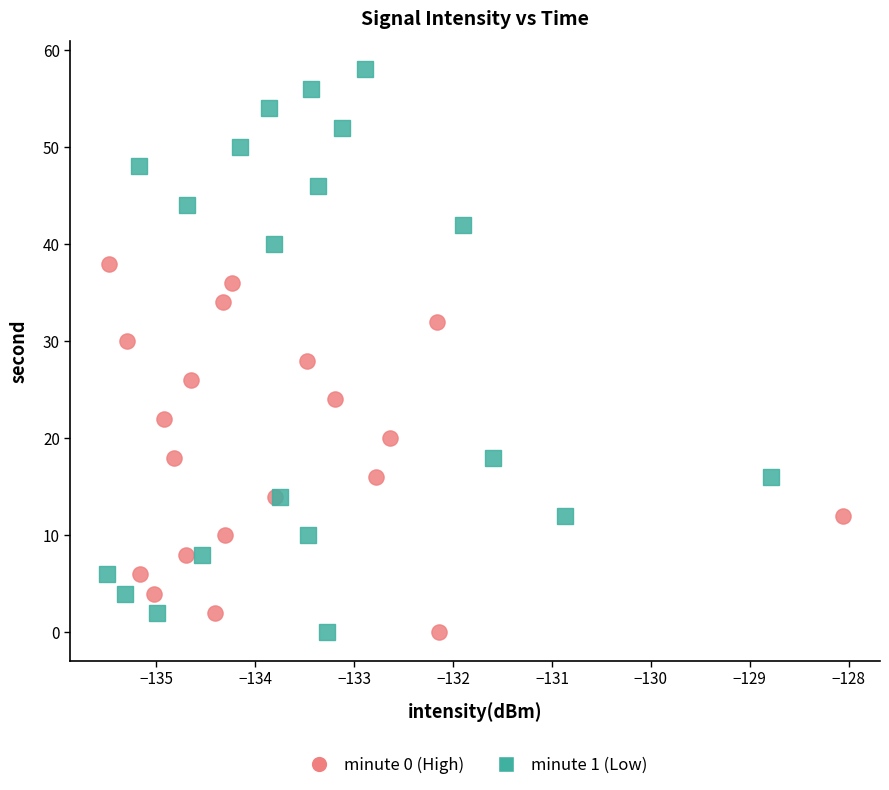

Which series reaches the maximum Y coordinate?

minute 1 (Low)